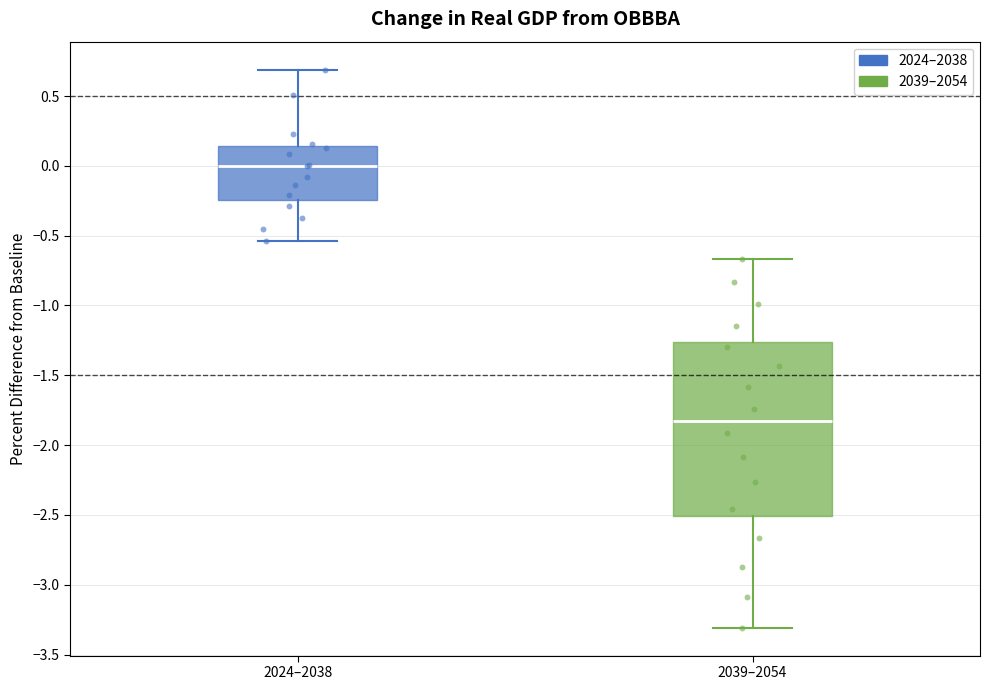

Comparing the boxes themselves (not the whiskers), which one is the tallest?

2039–2054